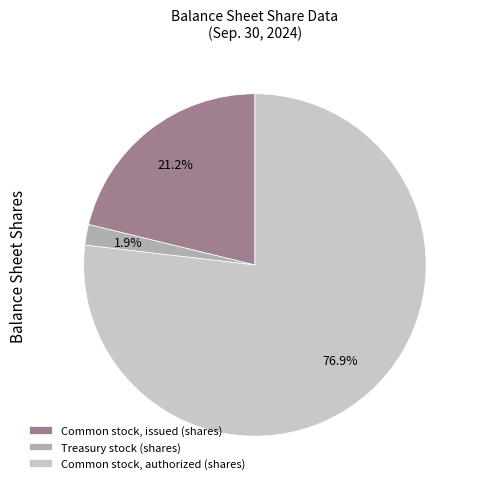

How many slices are in this pie chart?

3